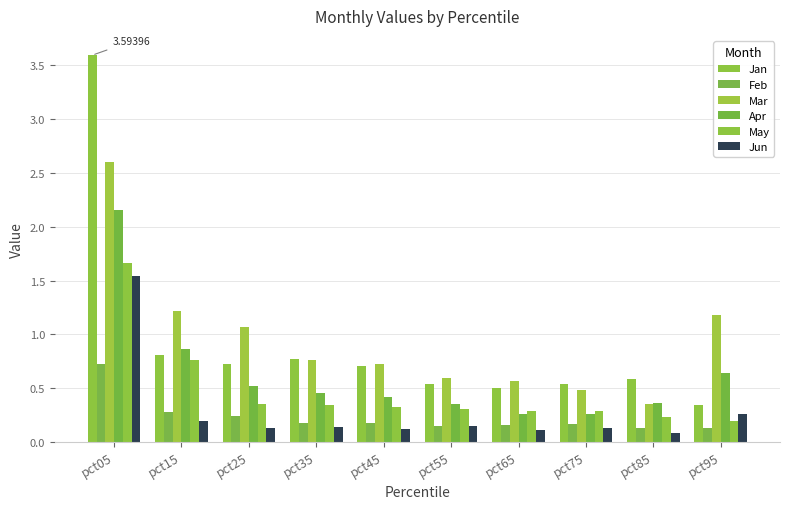

Count the number of data series in this chart.

6